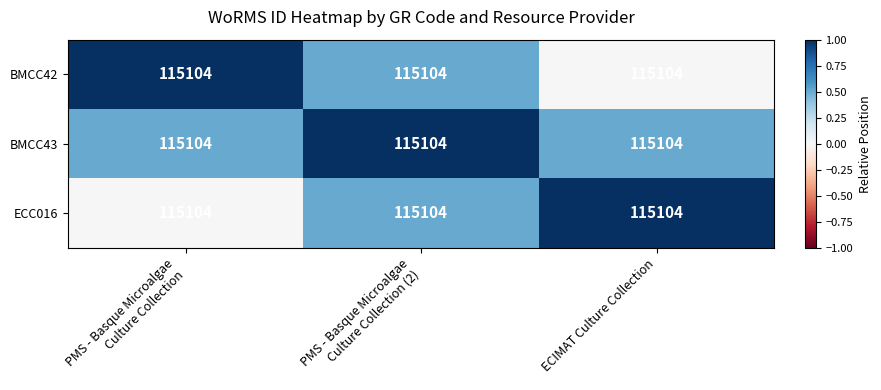

Between PMS - Basque Microalgae Culture Collection and ECIMAT Culture Collection, which series saw the biggest shift?

BMCC42